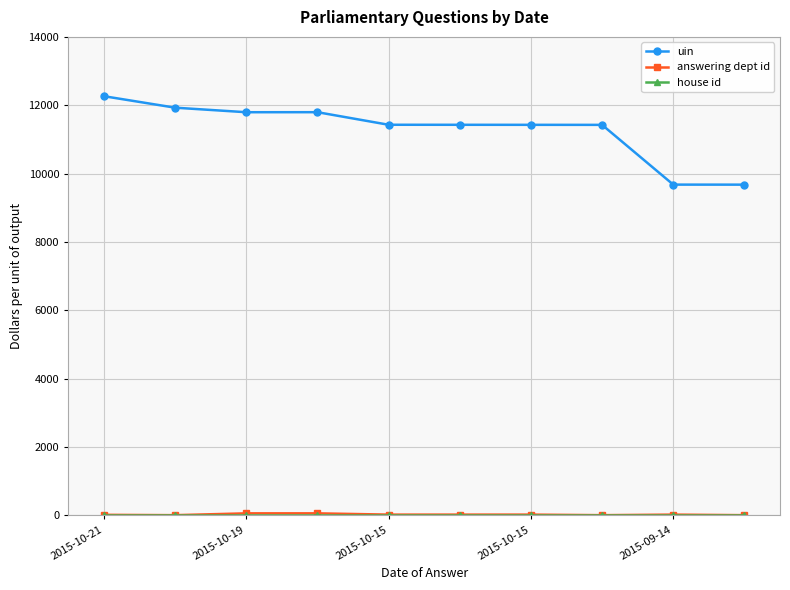

Which series has the largest total across all categories?

uin